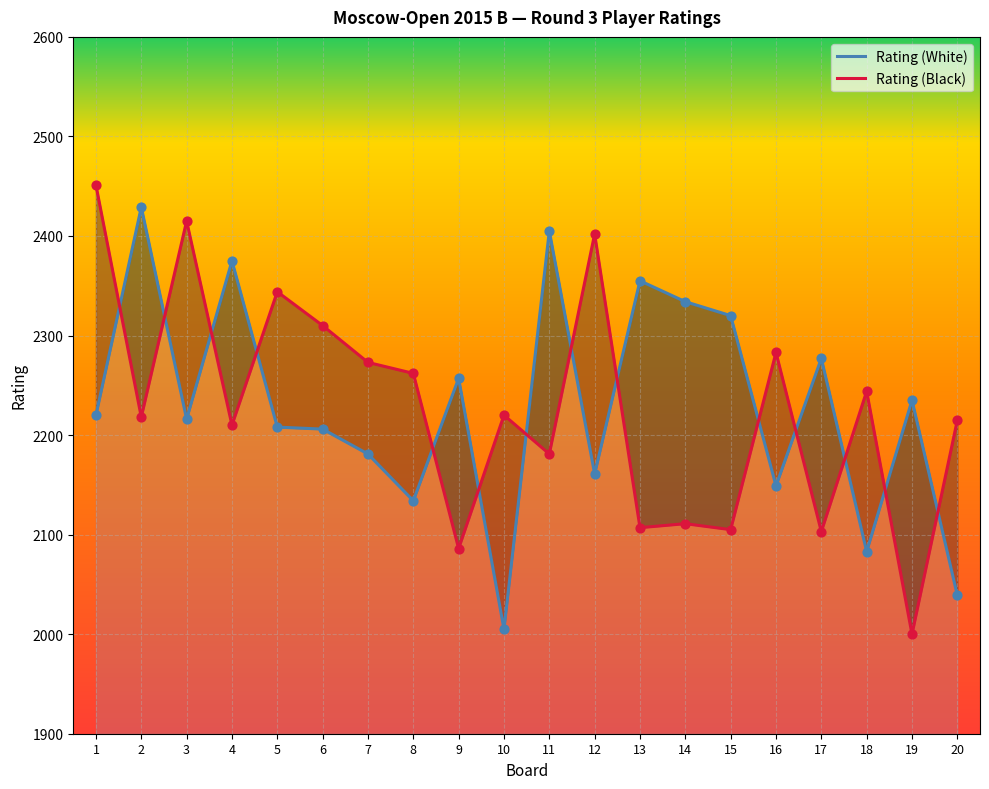

Which series contains the highest Y value?

Rating (Black)